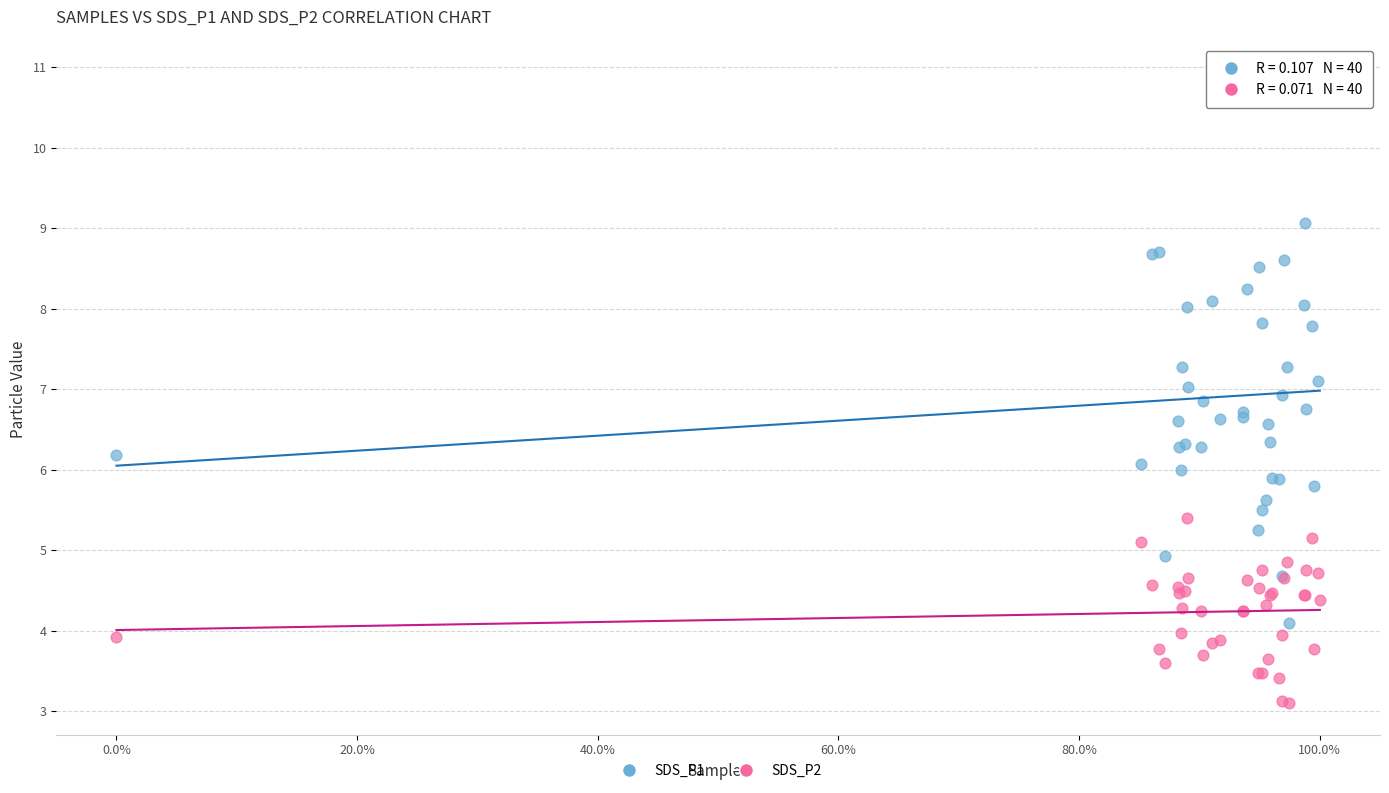

Which series reaches the maximum Y coordinate?

SDS_P1